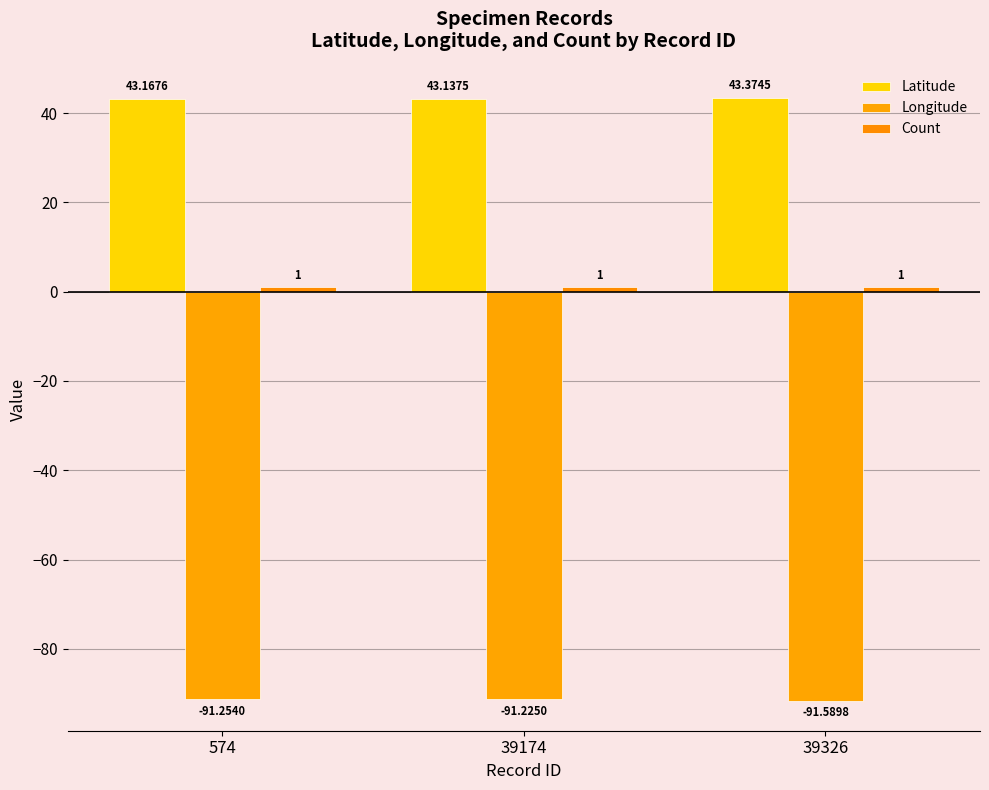

How many categories are shown in the chart?

3